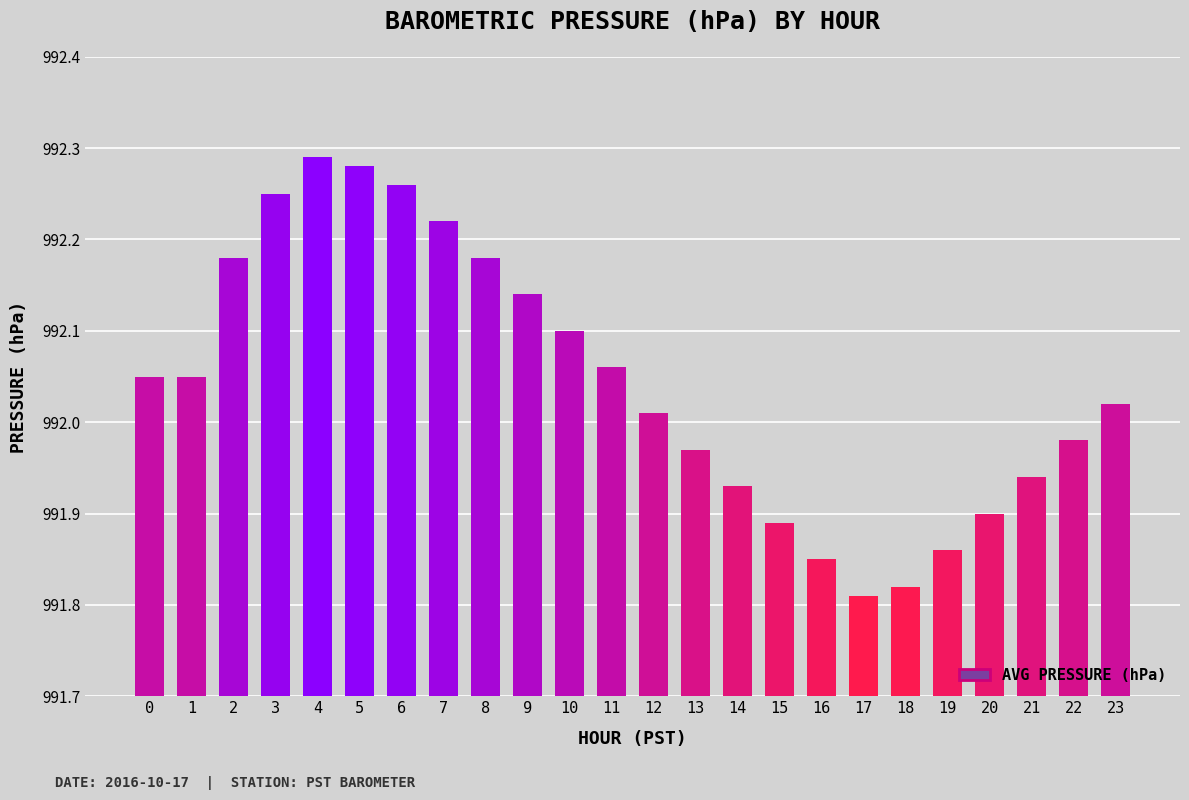

What is the ratio of the value at 16 to the value at 7?

1.0